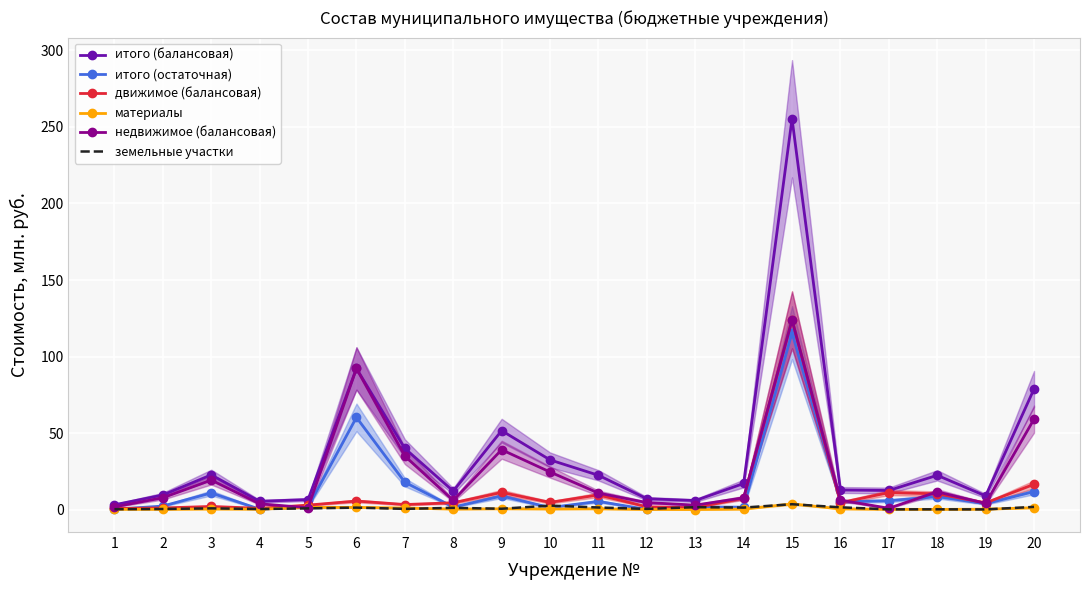

The недвижимое (балансовая) series shows 7.8 at 14. True or false?

True